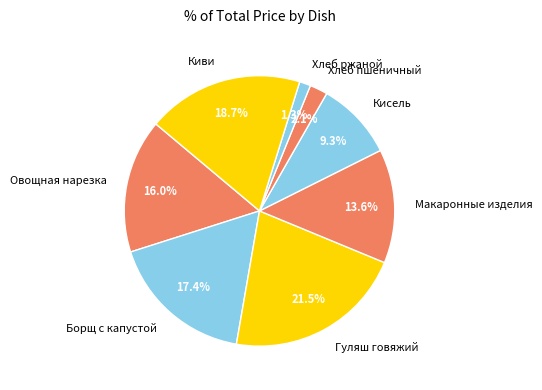

What is the ratio of the value at Борщ с капустой to the value at Гуляш говяжий?

0.8